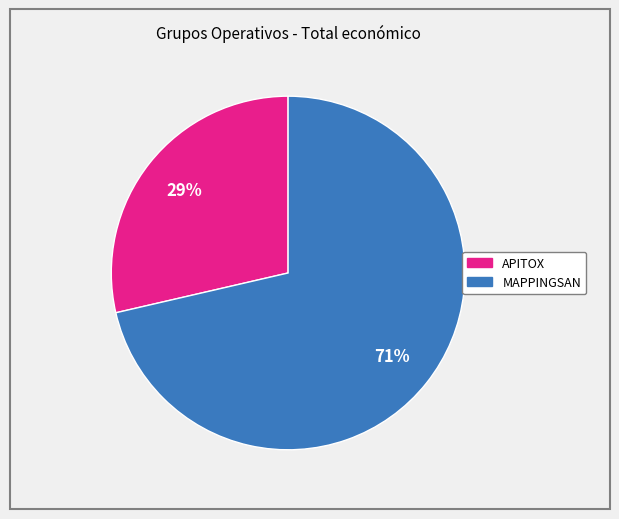

Is the sum of APITOX and MAPPINGSAN greater than half?

Yes